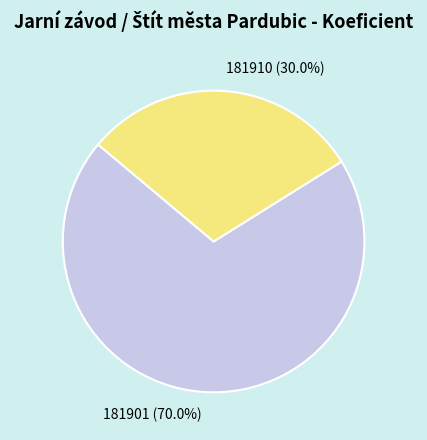

To the nearest percent, what is the difference between the 181910 and 181901 slice percentages?

40%